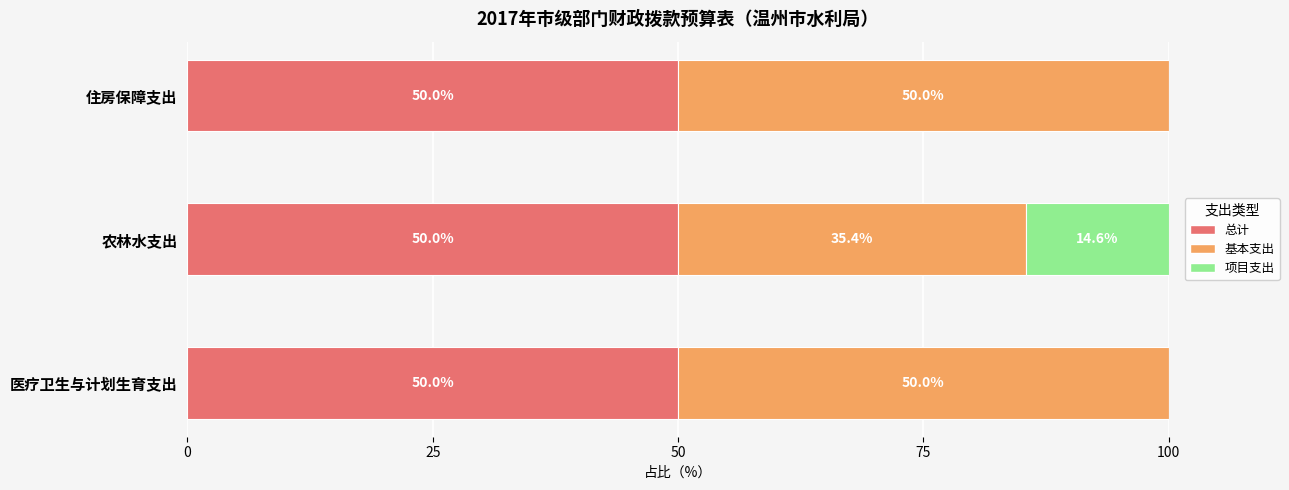

What is the maximum value for 总计?

50.0